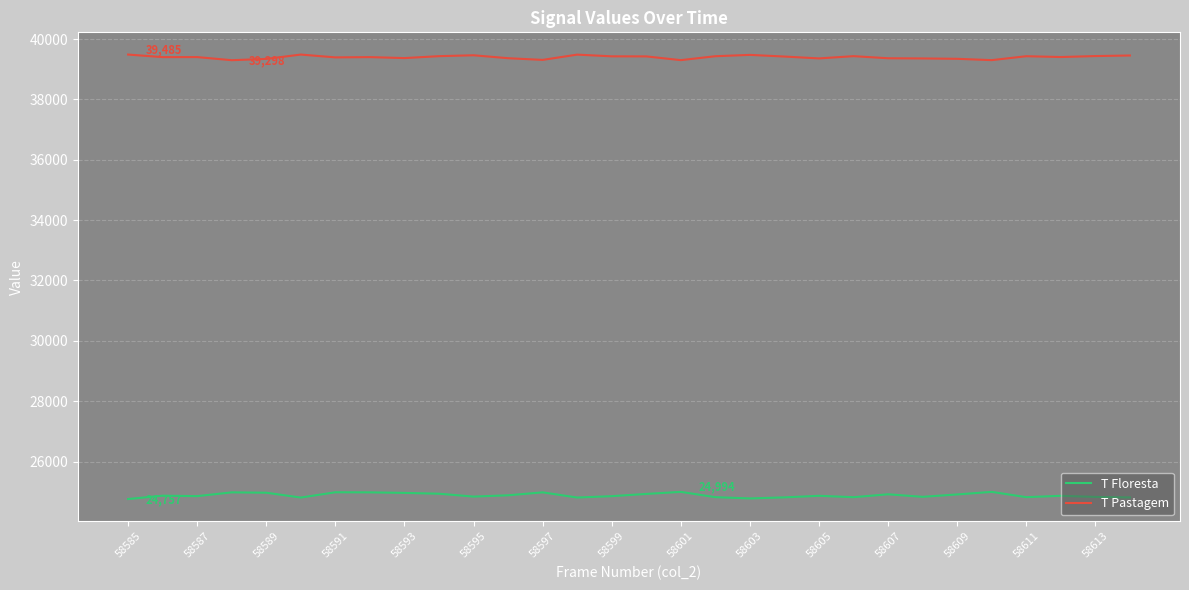

List the series in order of their peak value, highest first.

T Pastagem, T Floresta